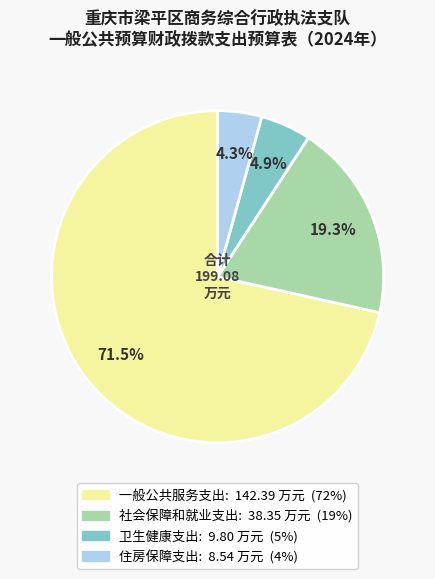

To the nearest percent, what is the difference between the largest and smallest slice percentages?

67%